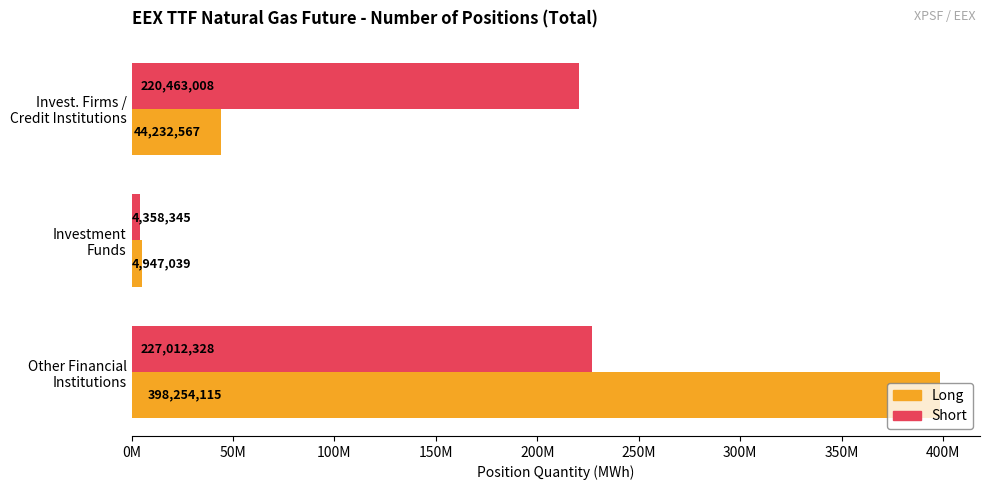

What position from the left is Other Financial Institutions?

3